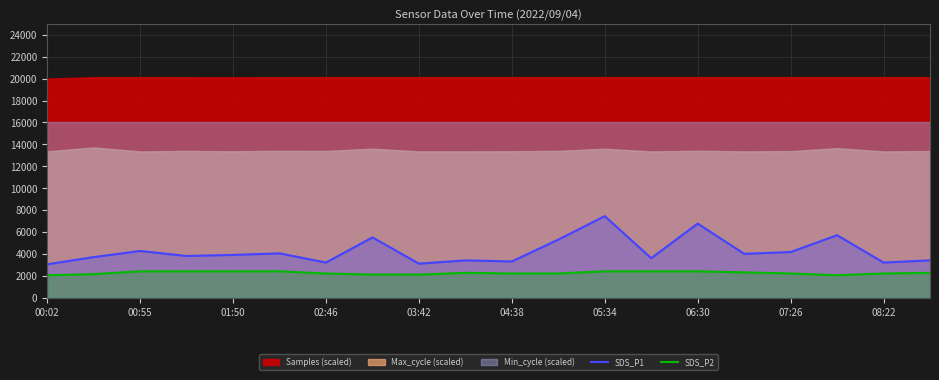

How many values in the SDS_P2 series exceed 2260?

8